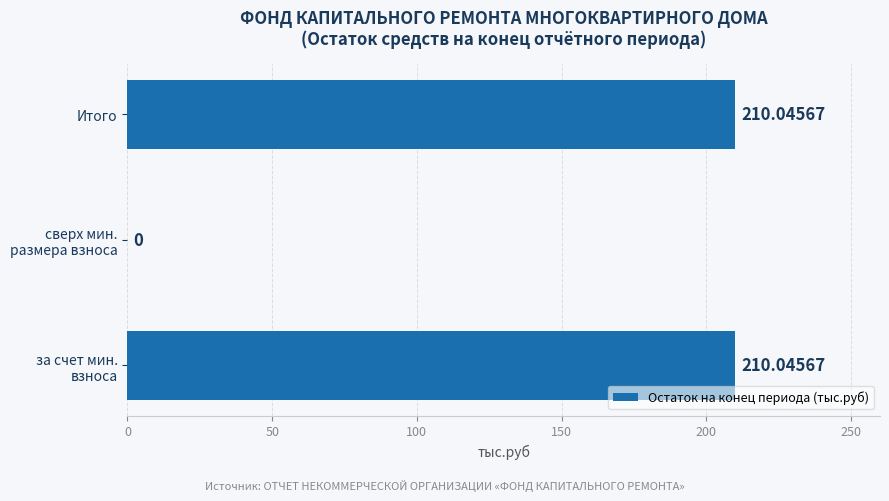

What is the sum of all values?

420.1